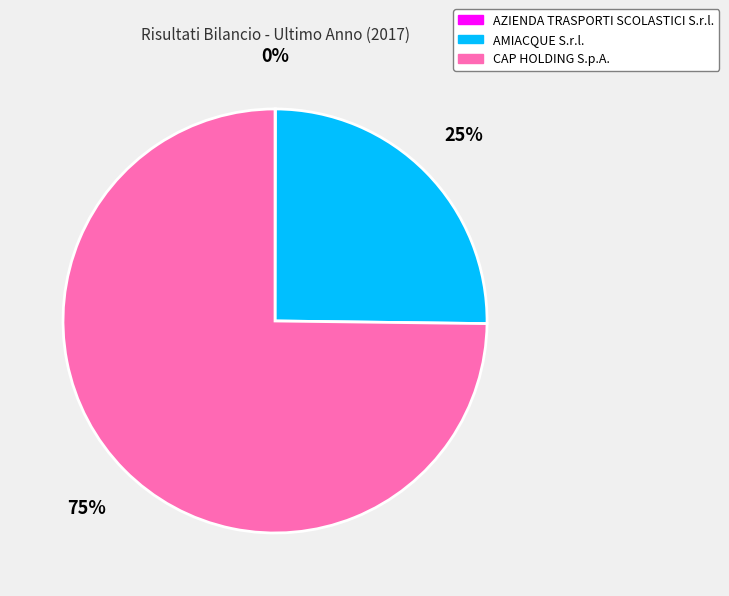

Do AMIACQUE S.r.l. and CAP HOLDING S.p.A. together represent more than half of the pie?

Yes